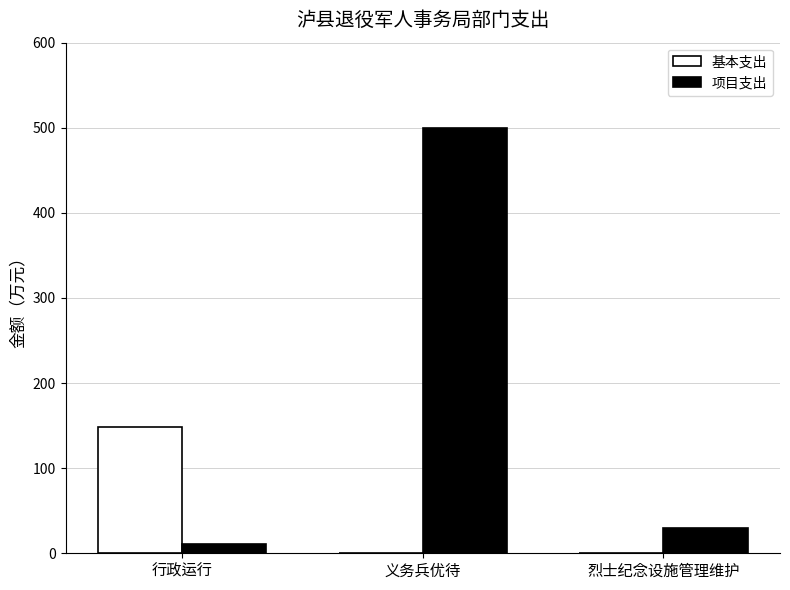

At which category is the sum across all series the highest?

义务兵优待